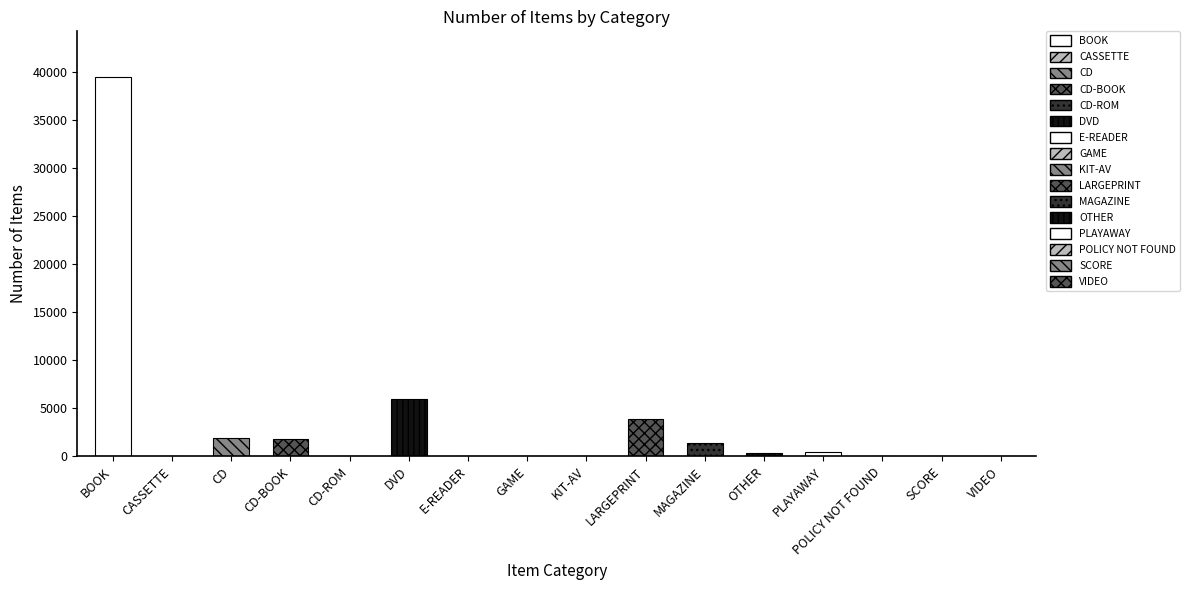

Where is the data nearest to the value 19738?

DVD